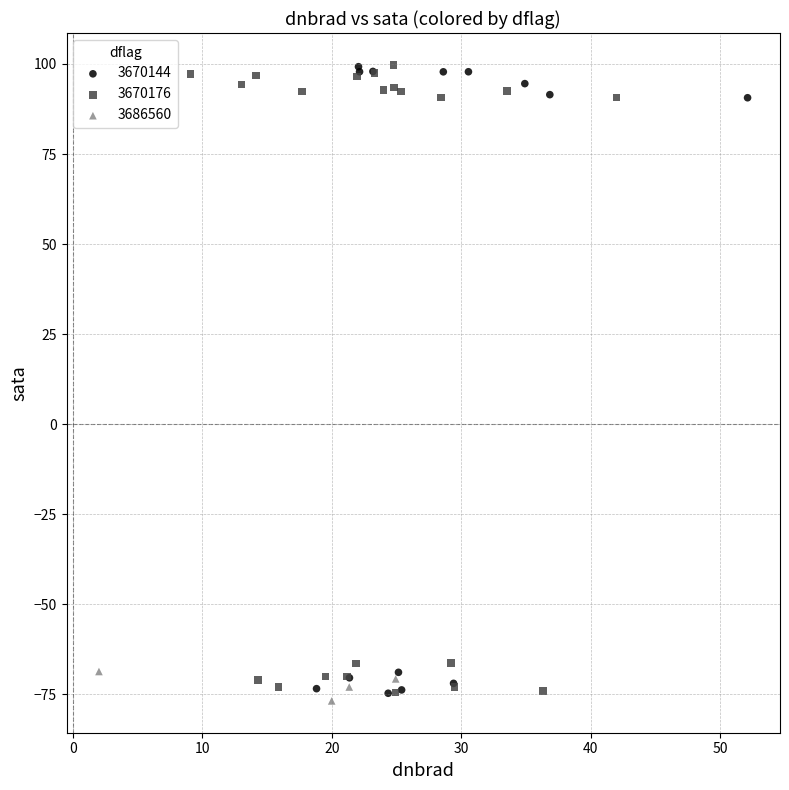

What are all the series names shown in the legend?

3670144, 3670176, 3686560